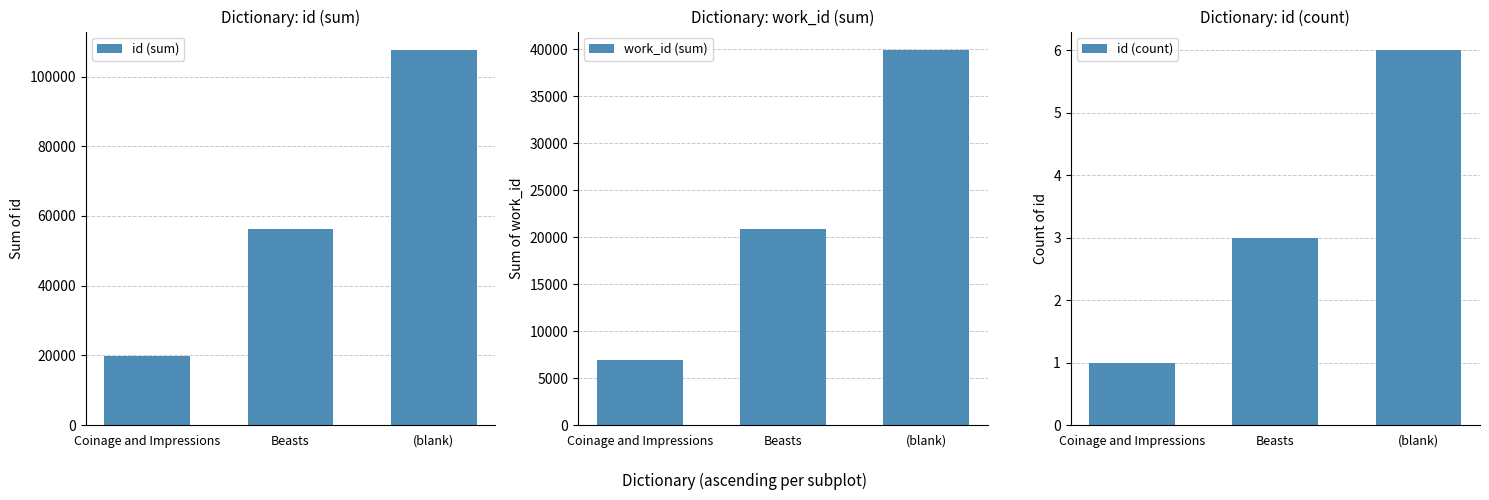

What is the lowest value of the work_id (sum) series?

6955